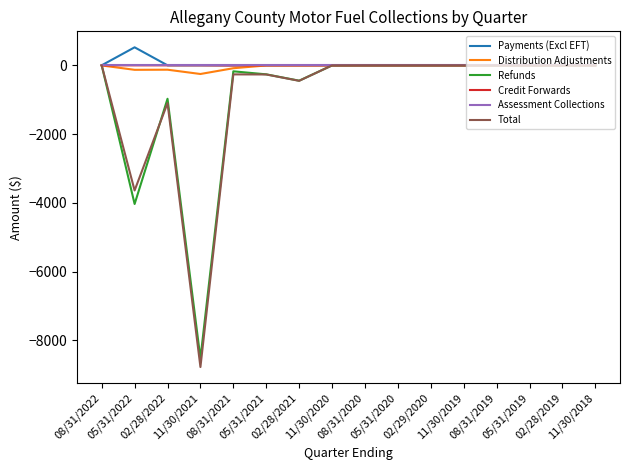

What is the minimum value shown in the chart?

-8773.7